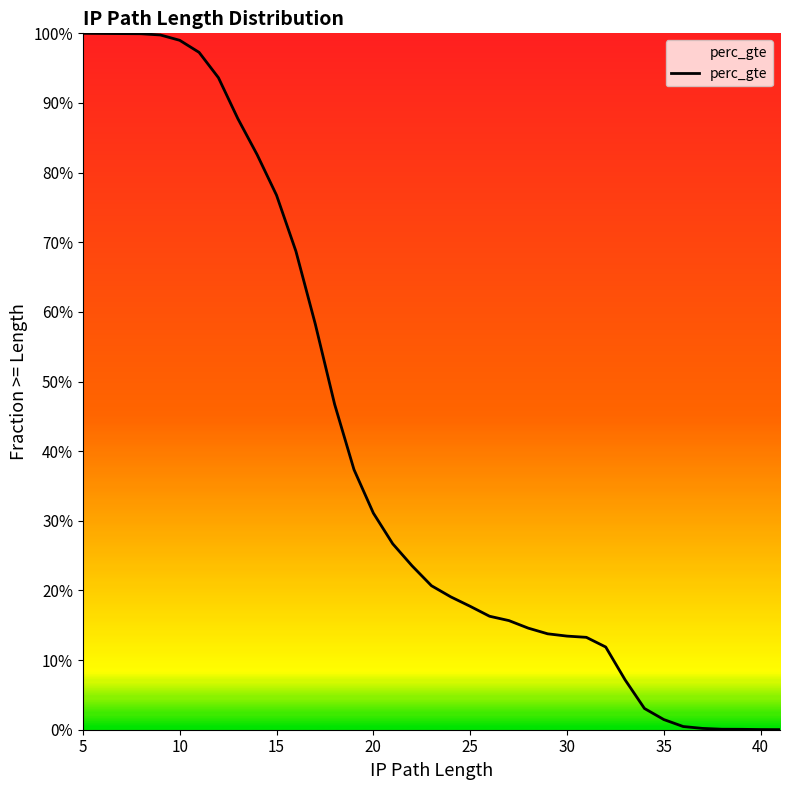

True or false: the data has more than 1 interior local peaks.

False